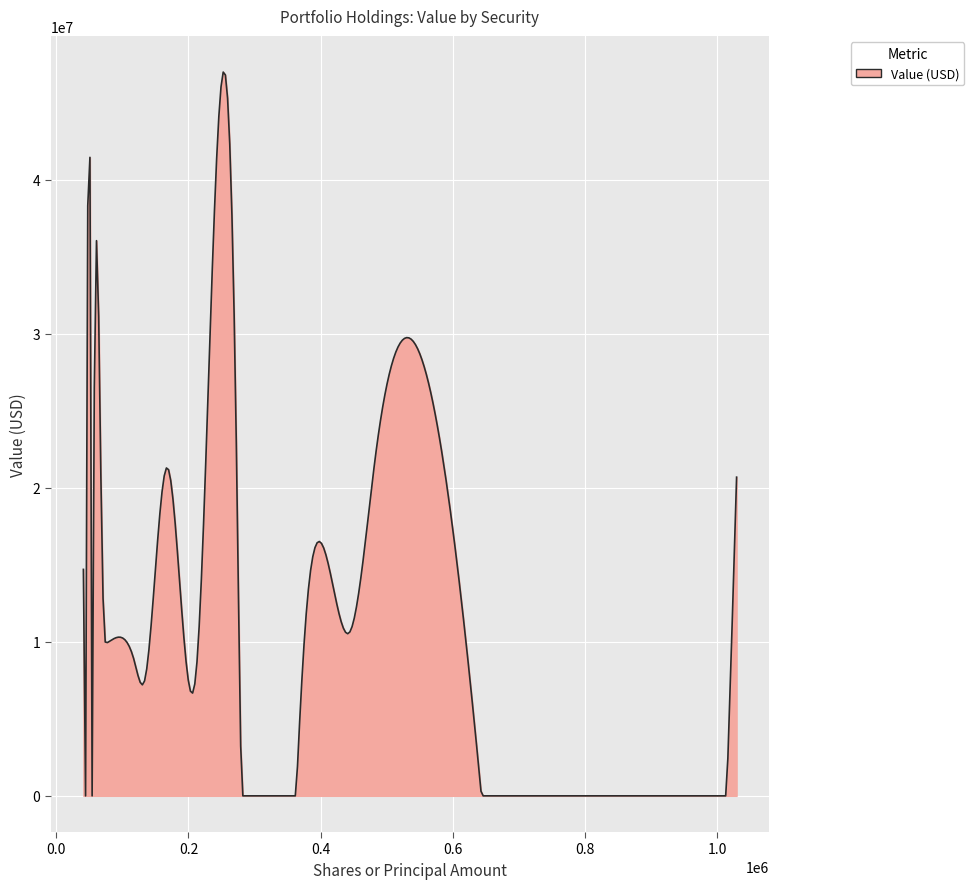

What is the difference between the maximum and minimum values?

46977636.3